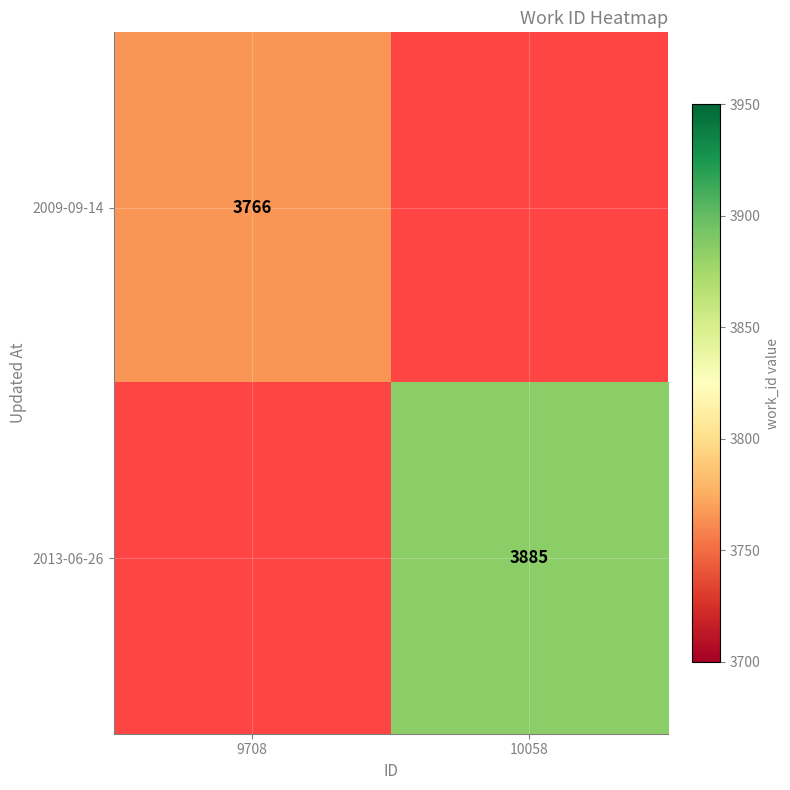

Is it true that 2013-06-26 equals 3885 at 10058?

True